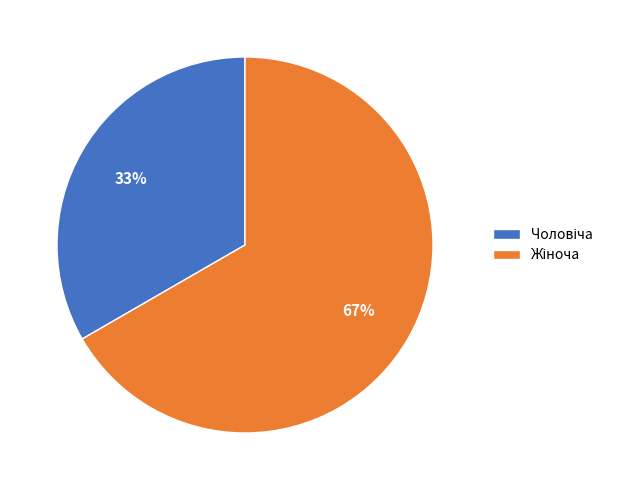

Does any single category account for the majority?

Yes